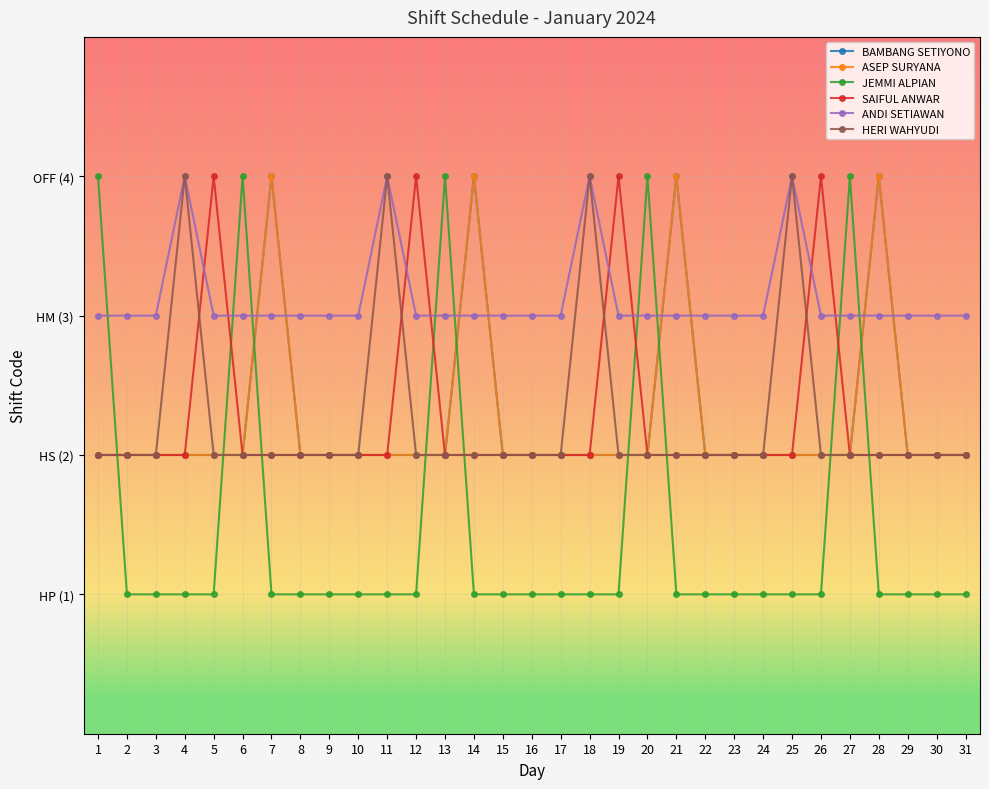

At which category is the sum across all series the highest?

7